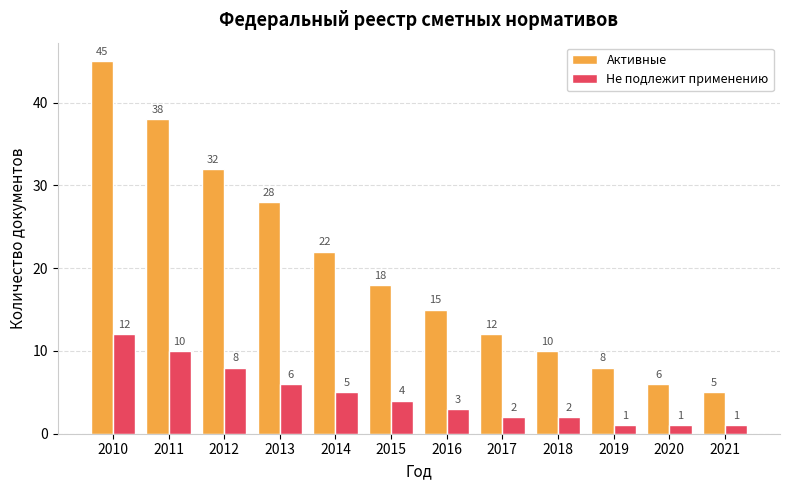

How many distinct data groups are displayed?

2